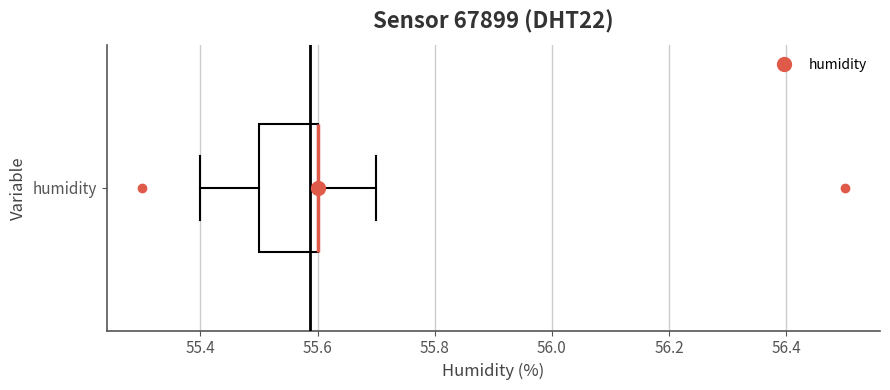

Where is the left edge of the box for humidity on the x-axis? The values are not printed on the chart, so give them approximately, as read against the axis.

55.5